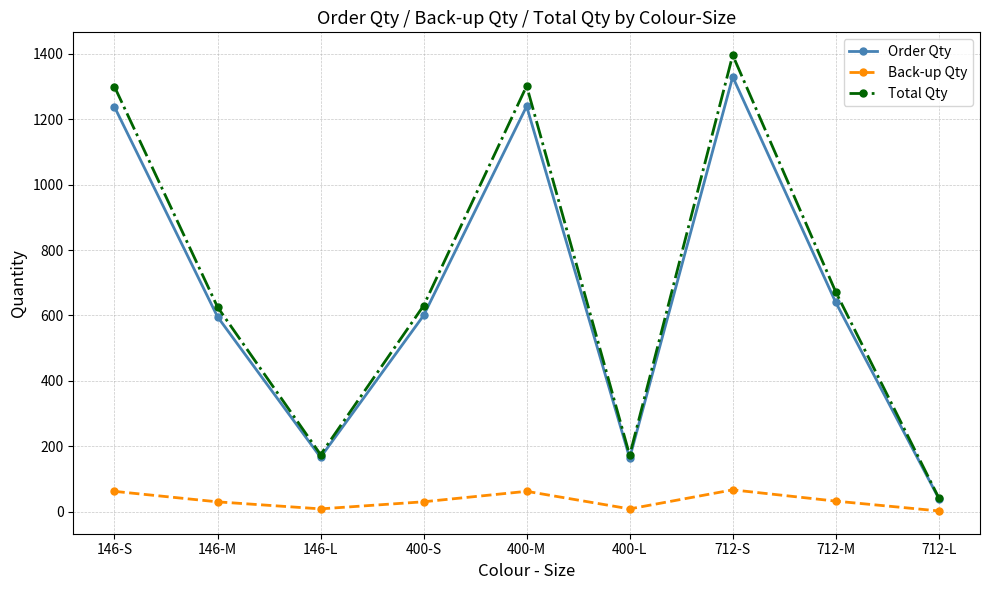

True or false: Back-up Qty and Order Qty intersect in this chart.

False